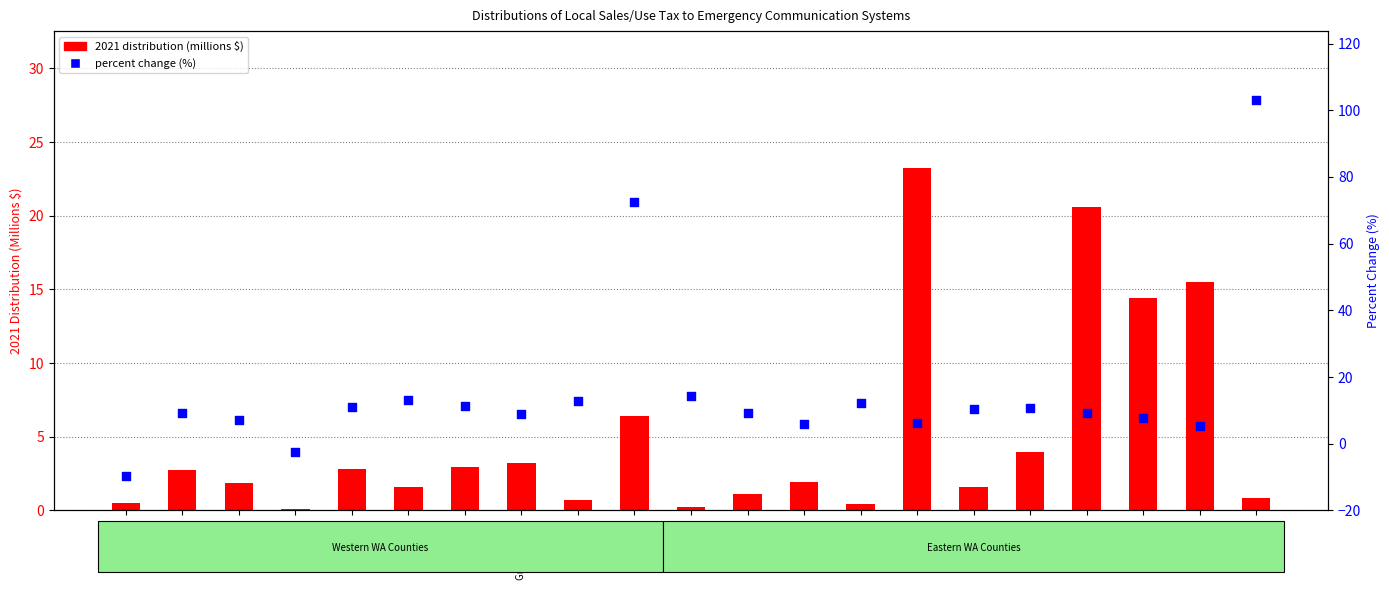

What is the total value across all series at Snohomish?

29.7